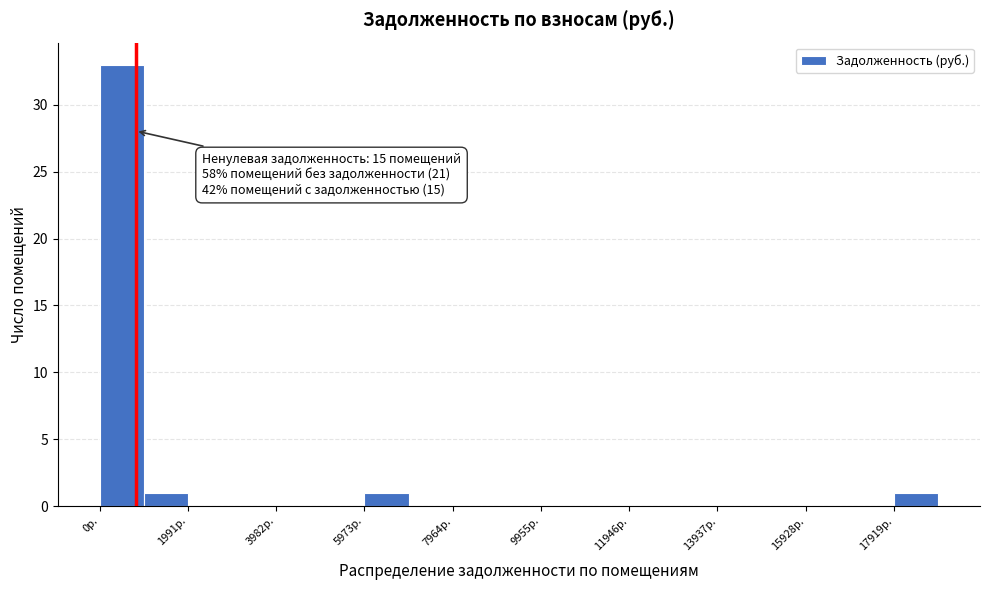

Over which range of the x-axis is the bar tallest?

0 to 1000